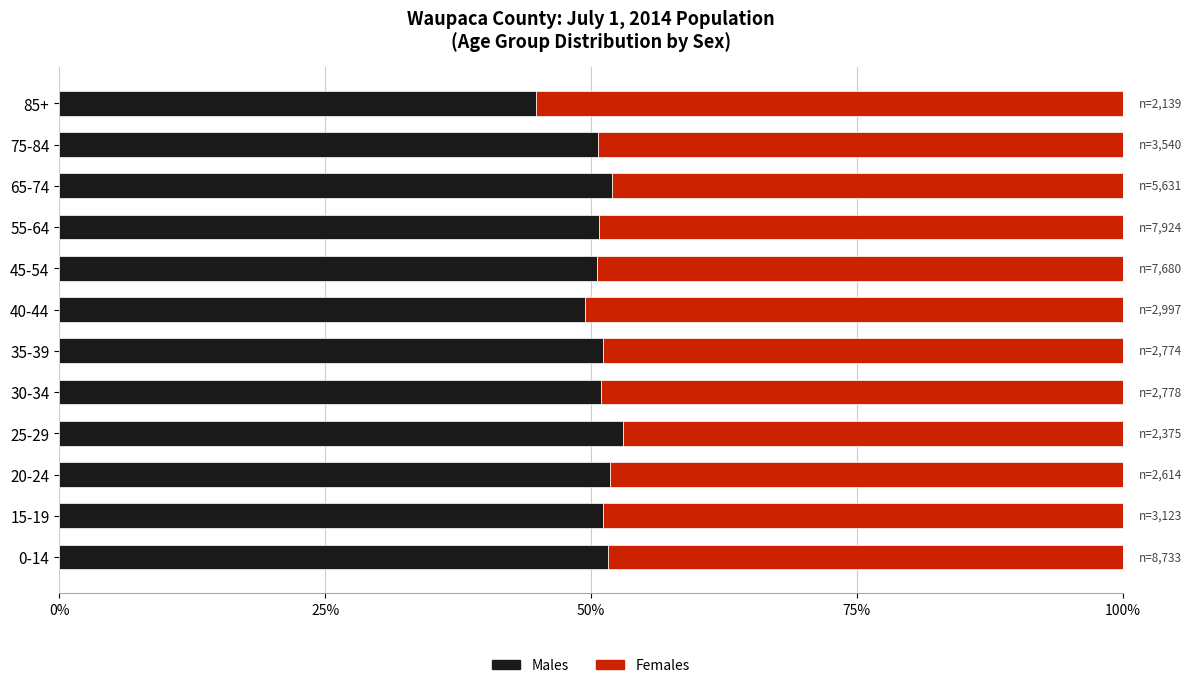

What is the minimum value for Males?

44.8